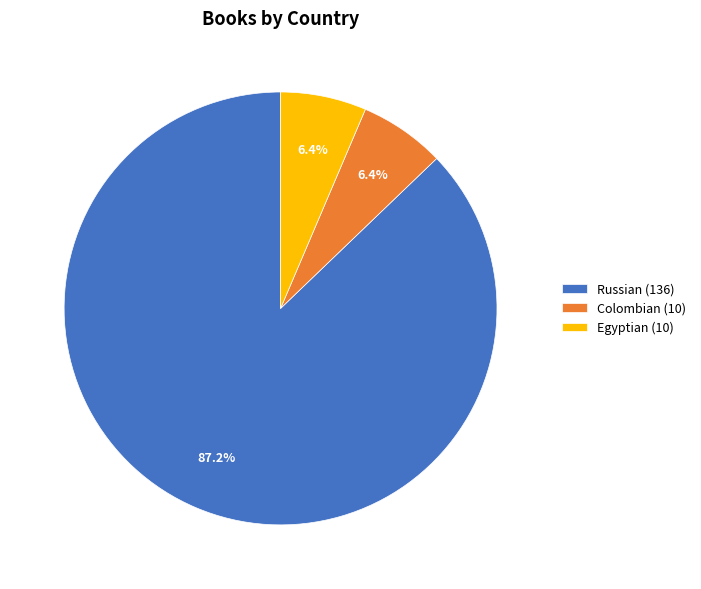

Is there a majority slice in this chart?

Yes